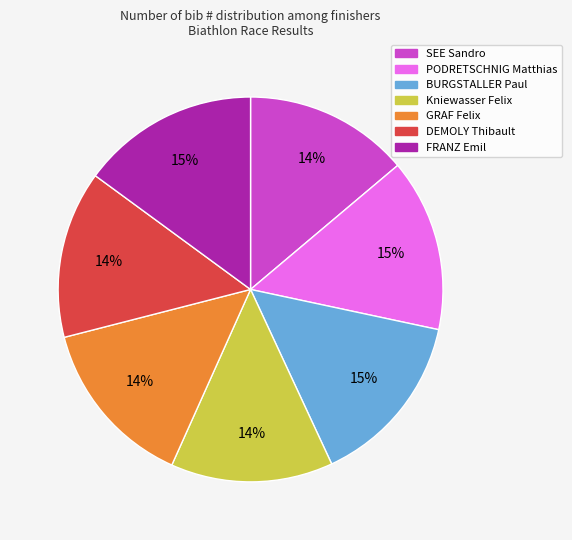

Is it true that SEE Sandro is 14% of the pie?

True